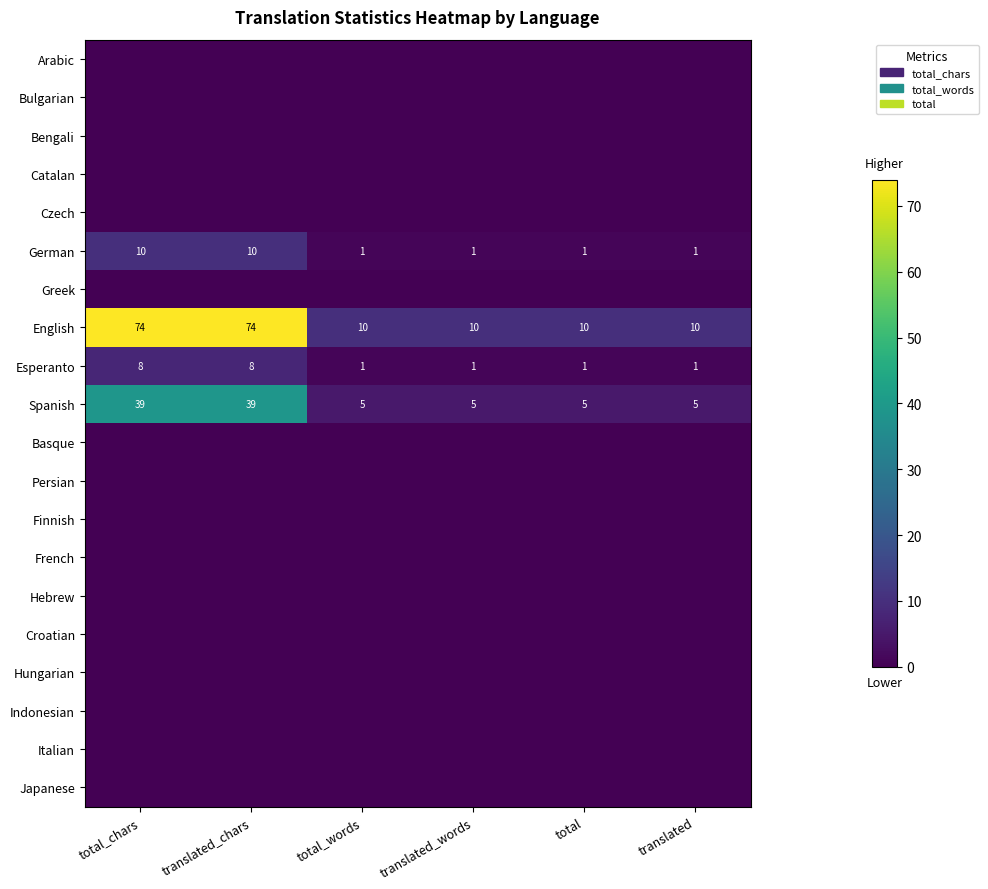

What is the minimum value for Spanish?

5